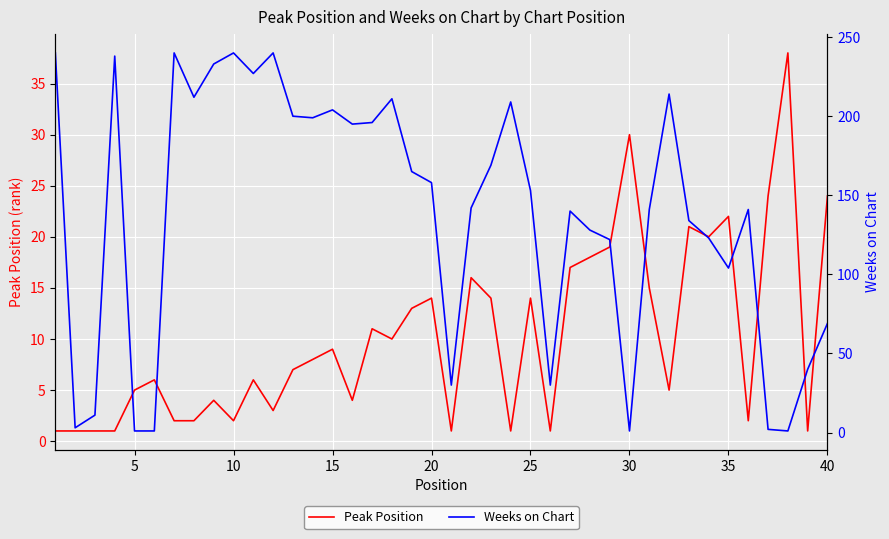

Which series has the largest total across all categories?

Weeks on Chart